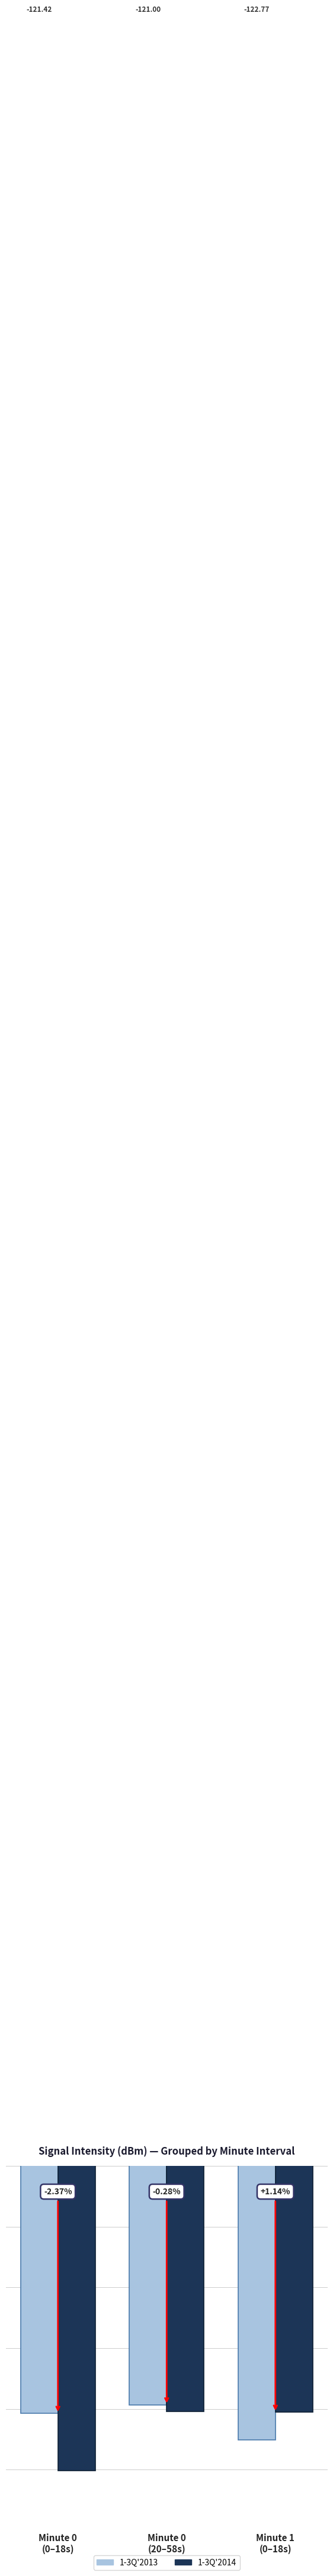

What is the difference between the 1-3Q'2013 values at Minute 0
(0–18s) and Minute 0
(20–58s)?

0.4